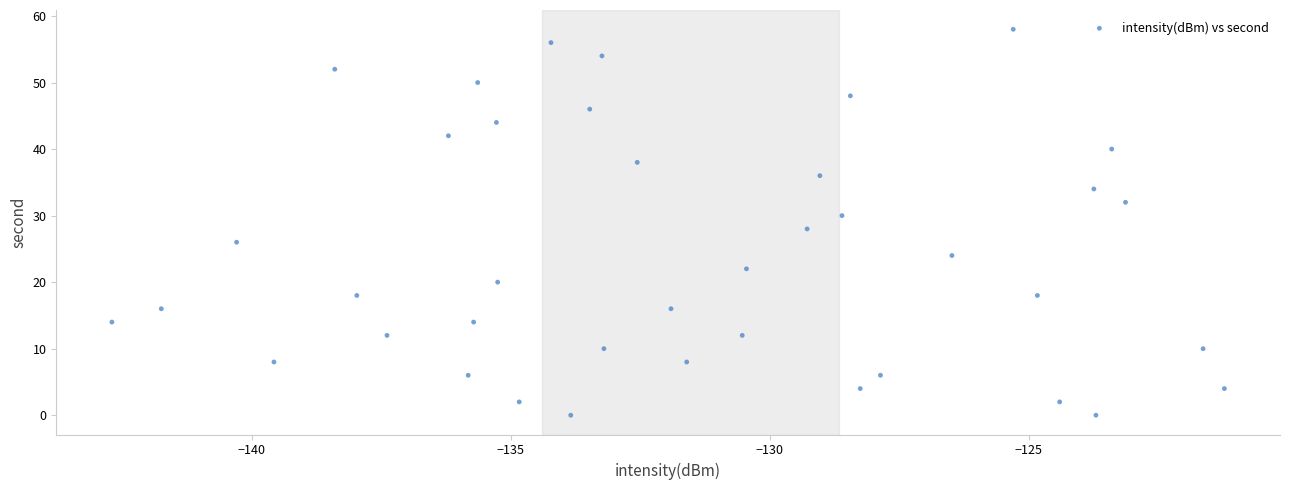

How many points are shown in the scatter plot?

40